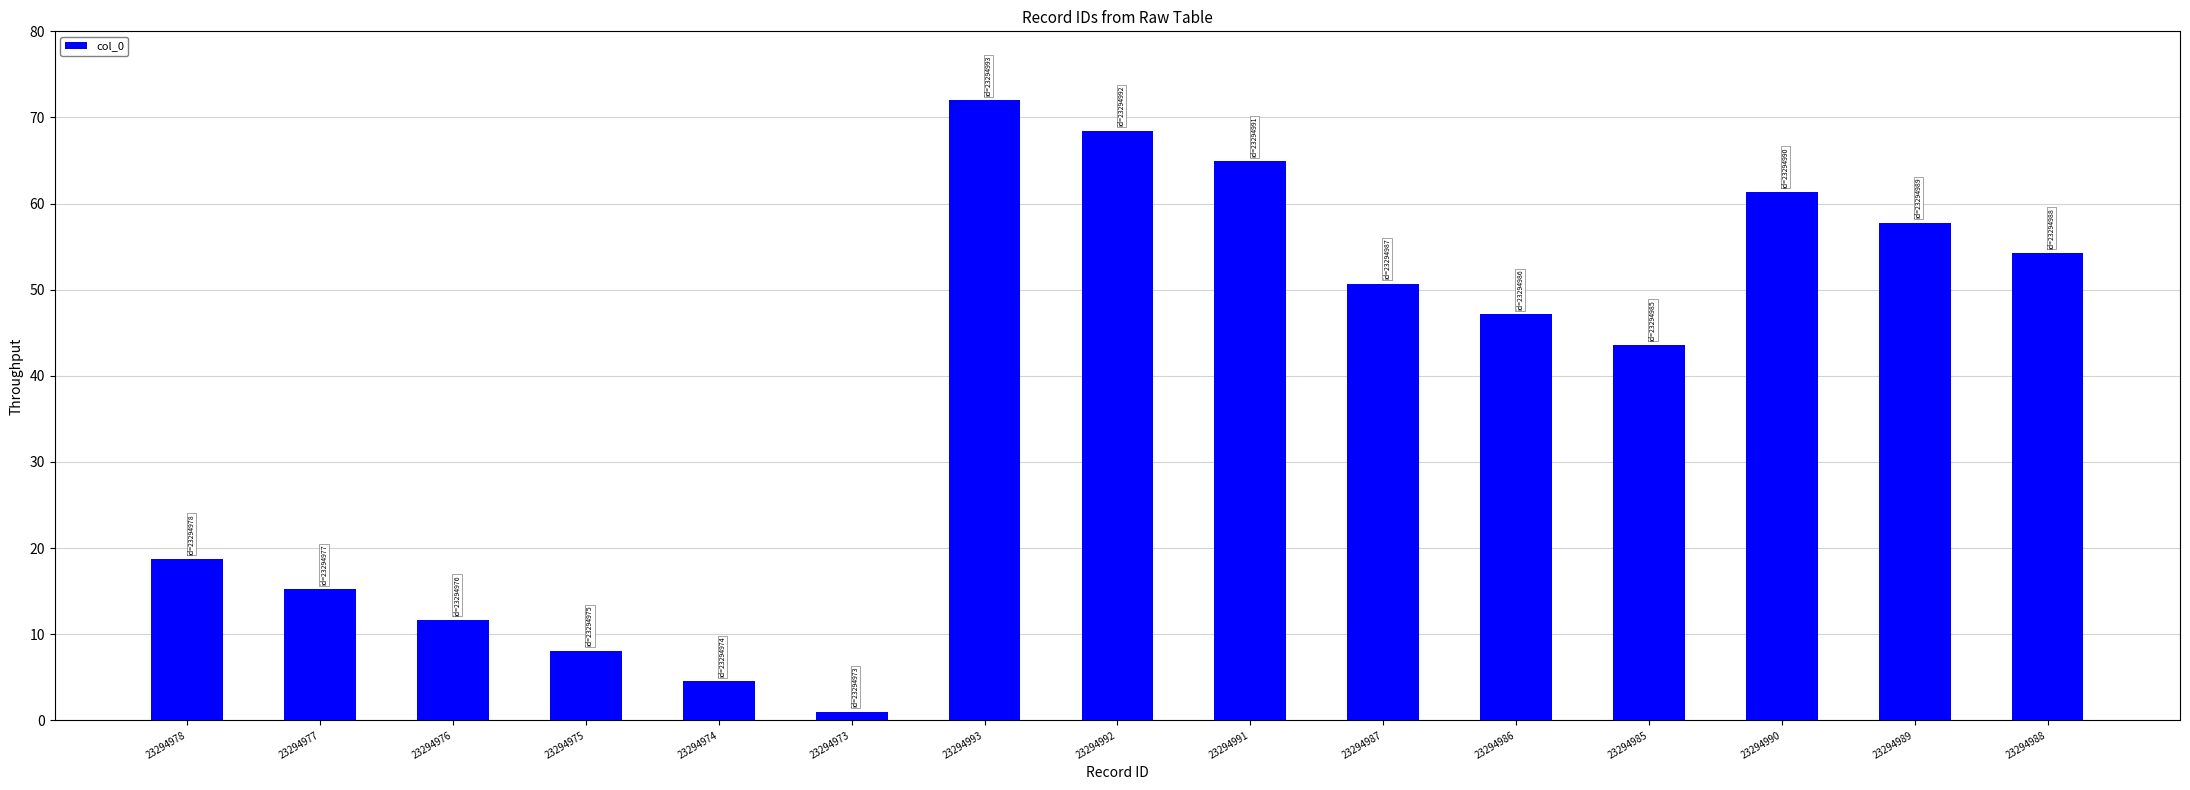

What position from the left is 23294993?

7